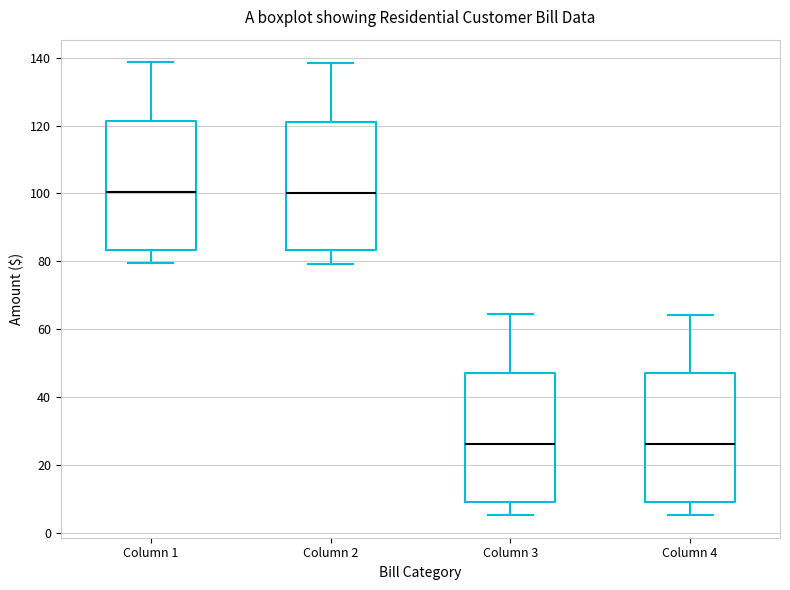

Where does the upper whisker of the box for Column 3 end on the y-axis? The values are not printed on the chart, so give them approximately, as read against the axis.

64